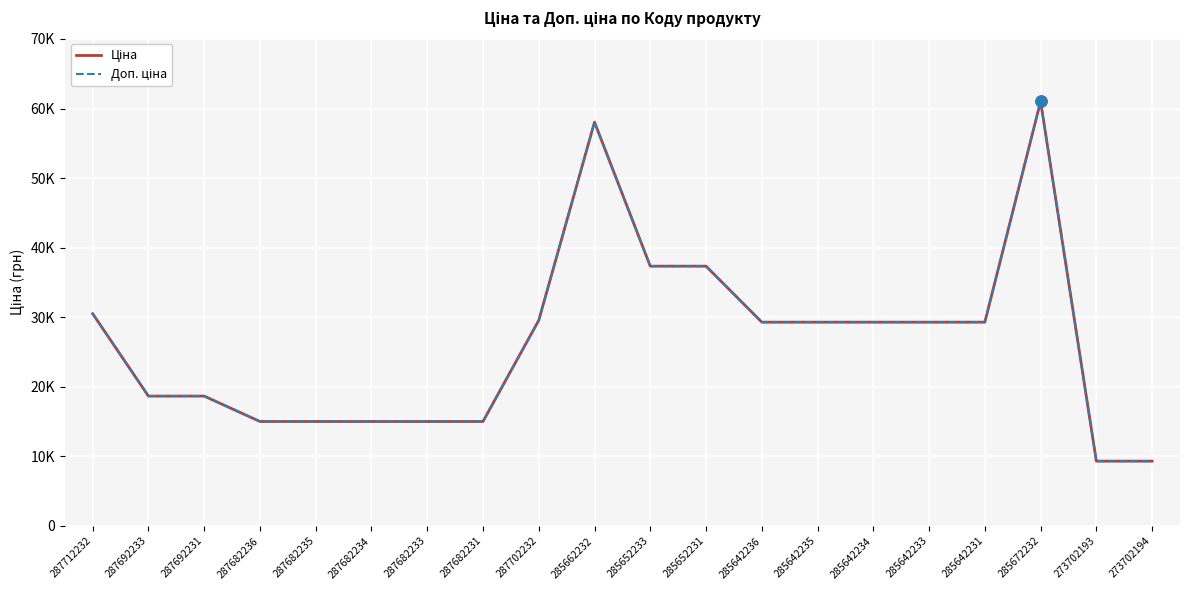

Rank the categories by Ціна value from lowest to highest.

273702193, 273702194, 287682236, 287682235, 287682234, 287682233, 287682231, 287692233, 287692231, 285642236, 285642235, 285642234, 285642233, 285642231, 287702232, 287712232, 285652233, 285652231, 285662232, 285672232